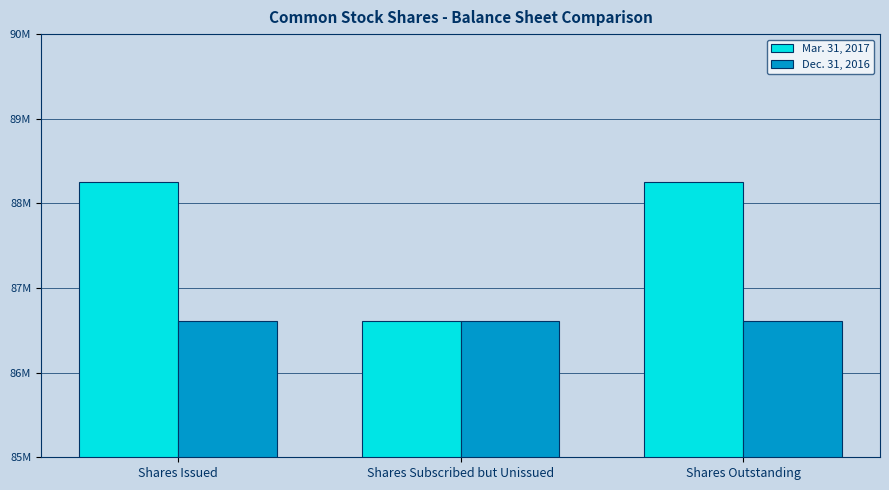

Which series changed the most between Shares Issued and Shares Outstanding?

Mar. 31, 2017